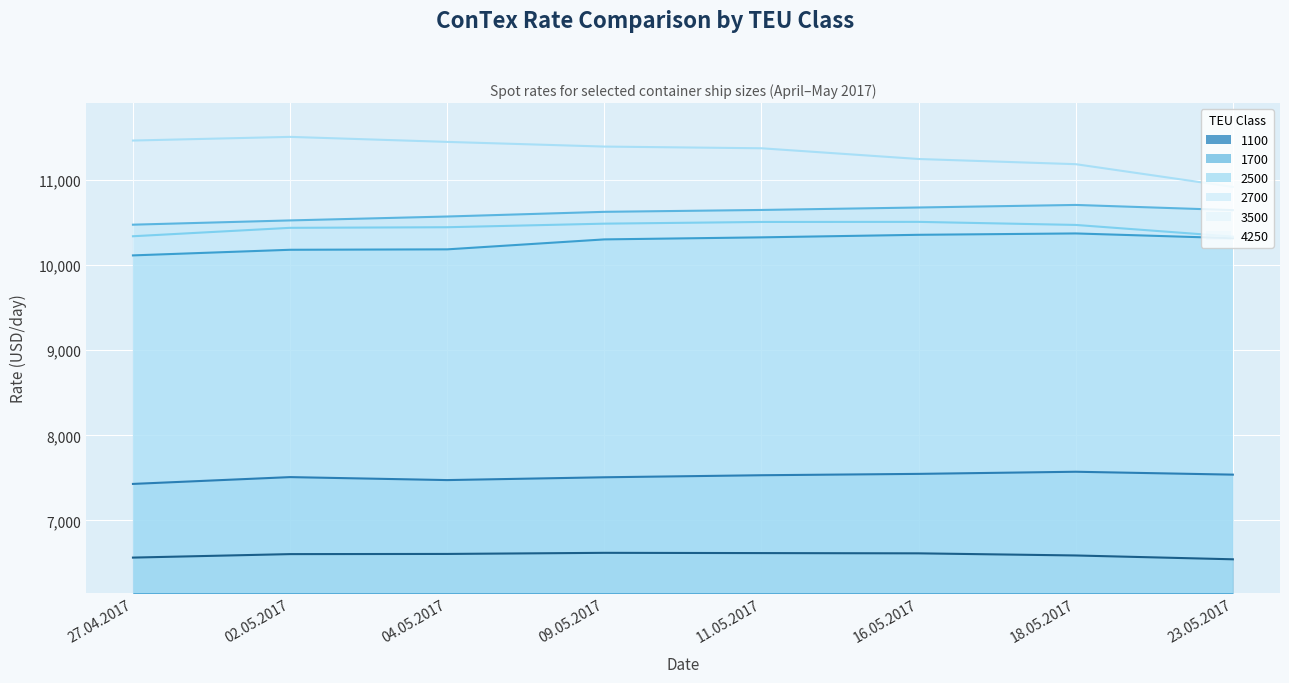

Reading left to right, transcribe all the data shown in this chart.

1100: 27.04.2017=6563	02.05.2017=6604	04.05.2017=6606	09.05.2017=6619	11.05.2017=6616	16.05.2017=6613	18.05.2017=6588	23.05.2017=6543
1700: 27.04.2017=7429	02.05.2017=7509	04.05.2017=7474	09.05.2017=7507	11.05.2017=7531	16.05.2017=7547	18.05.2017=7572	23.05.2017=7538
2500: 27.04.2017=10115	02.05.2017=10181	04.05.2017=10186	09.05.2017=10303	11.05.2017=10327	16.05.2017=10357	18.05.2017=10373	23.05.2017=10317
2700: 27.04.2017=10476	02.05.2017=10526	04.05.2017=10572	09.05.2017=10627	11.05.2017=10649	16.05.2017=10678	18.05.2017=10708	23.05.2017=10647
3500: 27.04.2017=10340	02.05.2017=10439	04.05.2017=10446	09.05.2017=10488	11.05.2017=10508	16.05.2017=10509	18.05.2017=10473	23.05.2017=10336
4250: 27.04.2017=11465	02.05.2017=11508	04.05.2017=11449	09.05.2017=11394	11.05.2017=11374	16.05.2017=11248	18.05.2017=11187	23.05.2017=10920